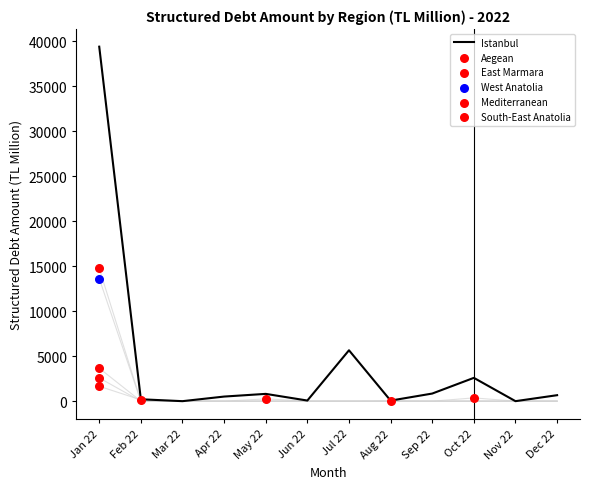

Which series has the largest total across all categories?

Istanbul